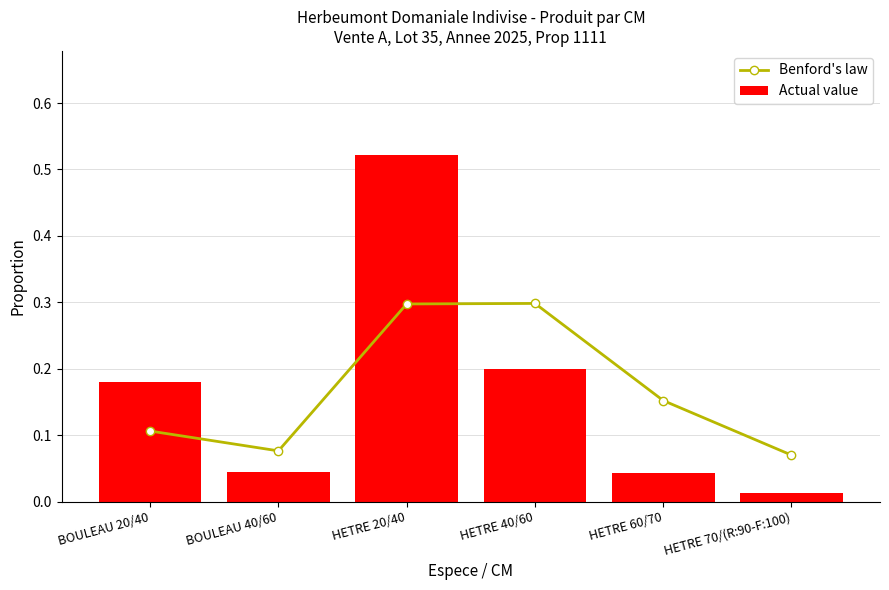

What is the difference between the maximum and second lowest values in the Actual value series?

0.5